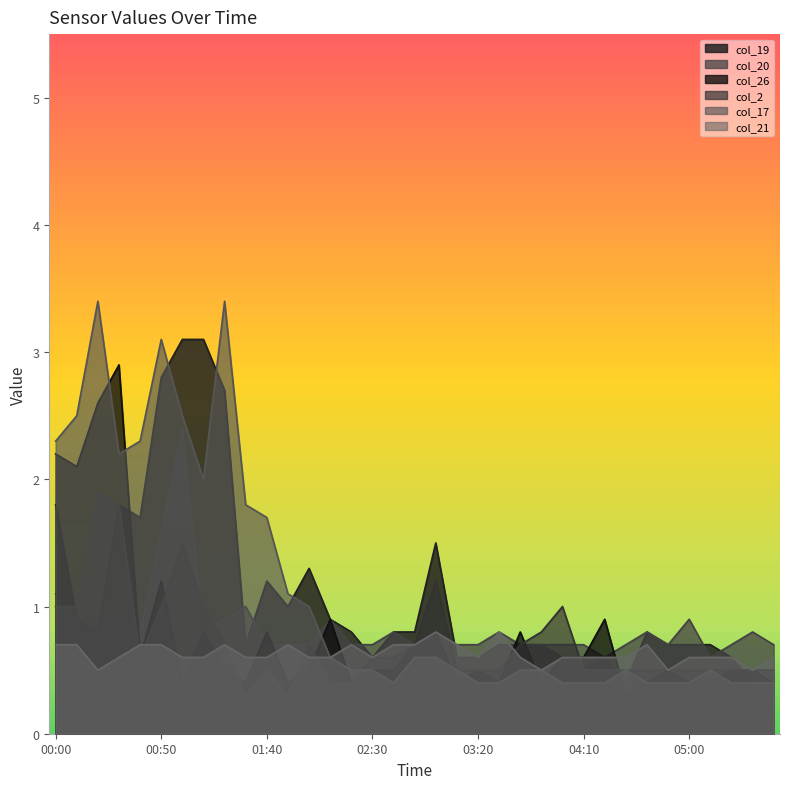

Count the col_21 values in the range 0 to 1.

35